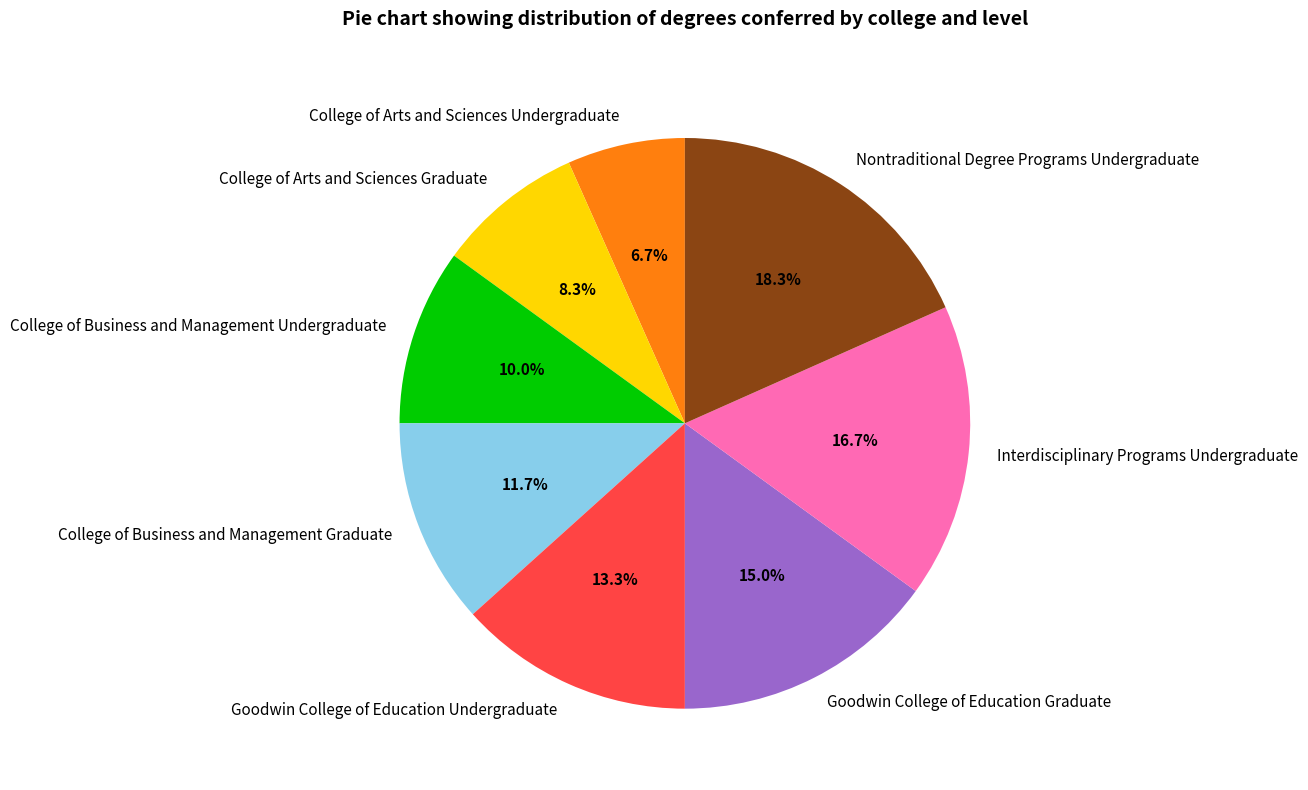

To the nearest percent, what portion does College of Business and Management Graduate represent?

12%